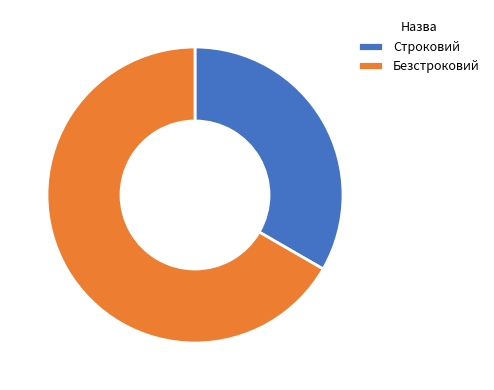

What is the ratio of the value at Безстроковий to the value at Строковий?

2.0